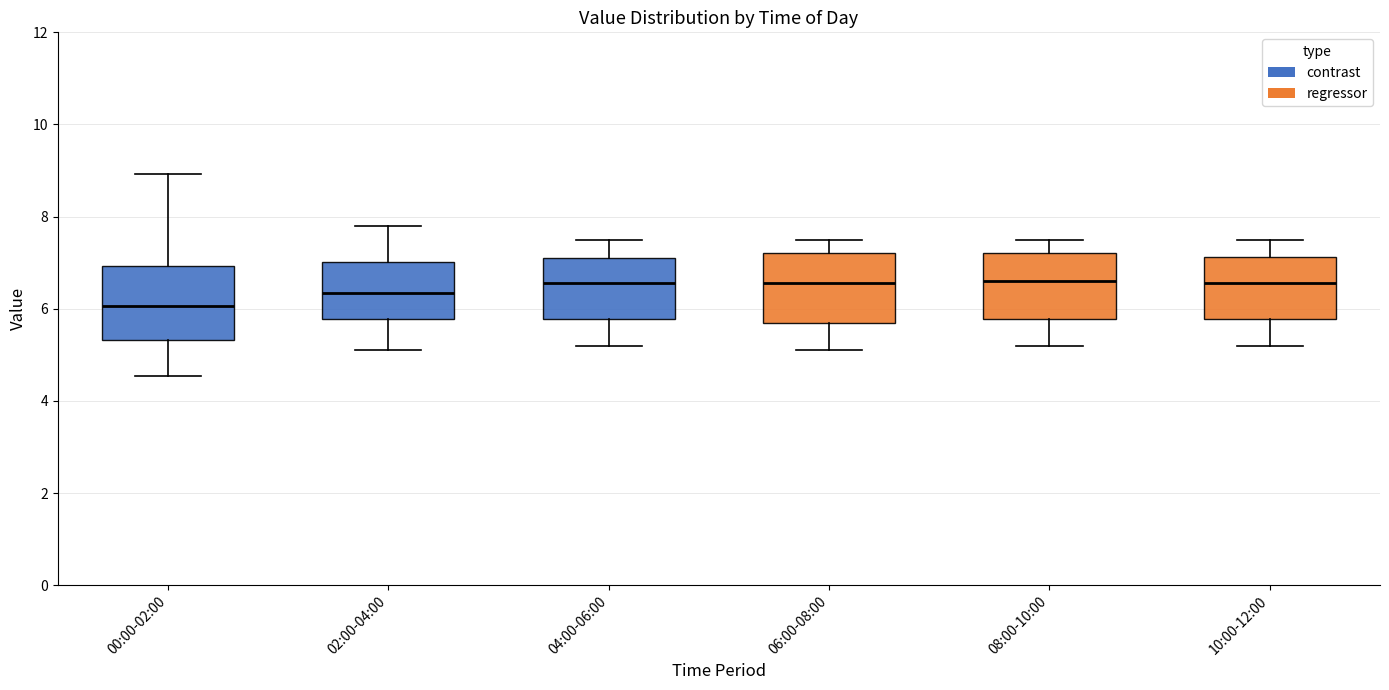

Which box has the lowest median line?

00:00-02:00